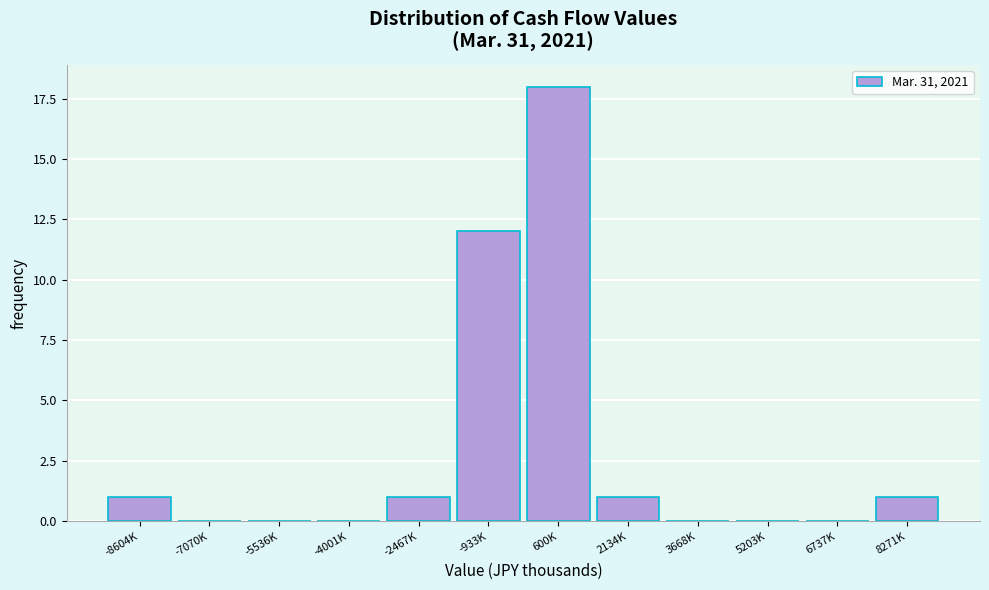

Reading left to right, list all the values displayed in this chart.

-8604K=1	-7070K=0	-5536K=0	-4001K=0	-2467K=1	-933K=12	600K=18	2134K=1	3668K=0	5203K=0	6737K=0	8271K=1